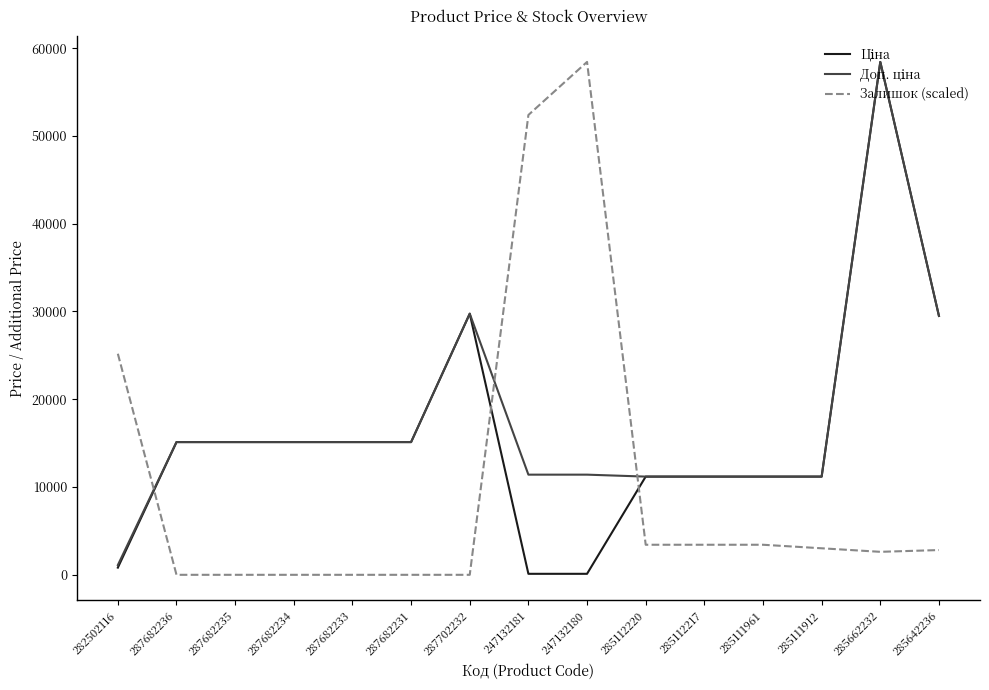

What position from the left is 285111961?

12